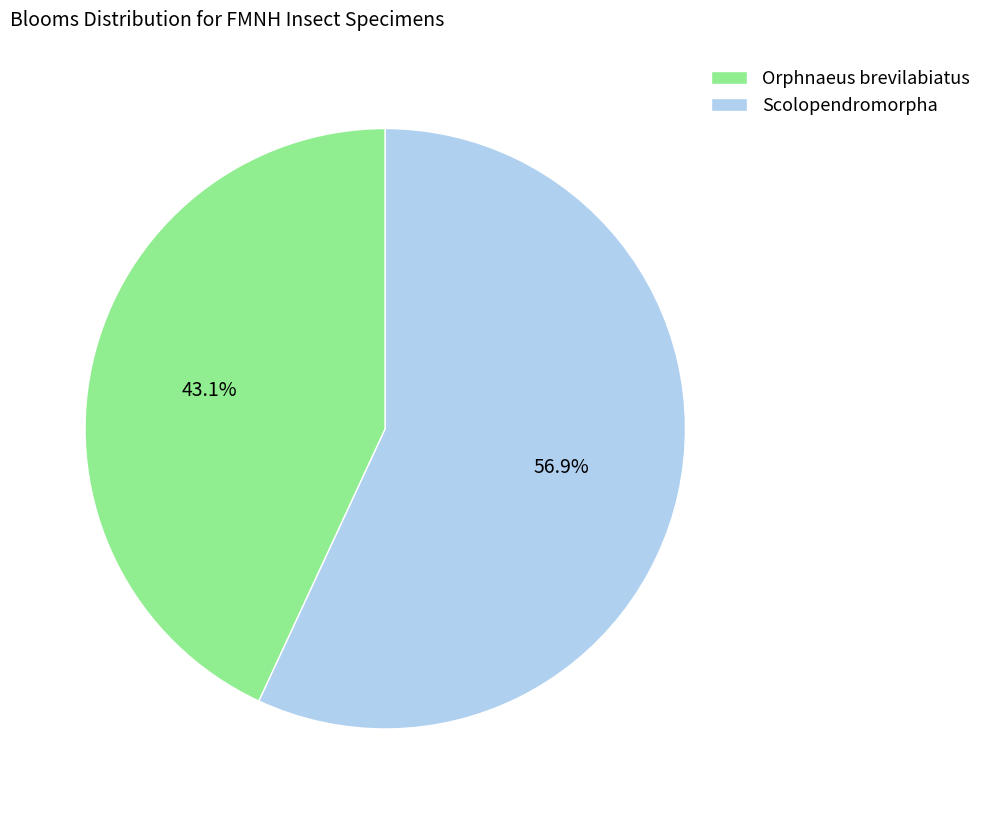

Does any single category account for the majority?

Yes